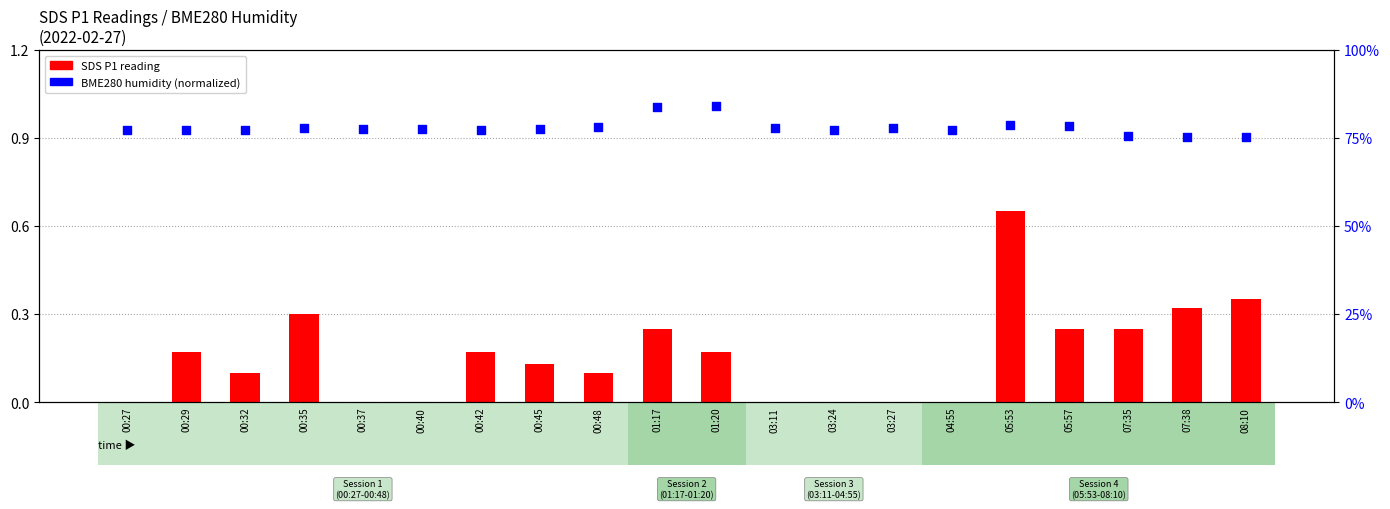

Which series has the largest total across all categories?

BME280 humidity (normalized)